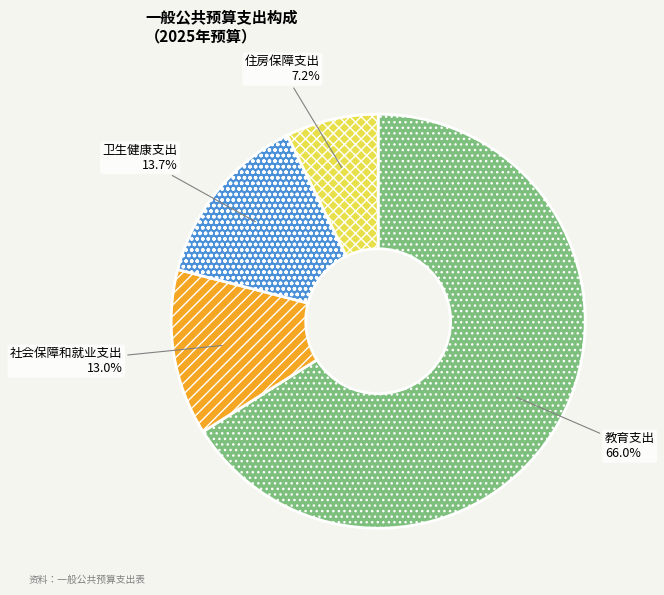

Which slice is the largest?

教育支出